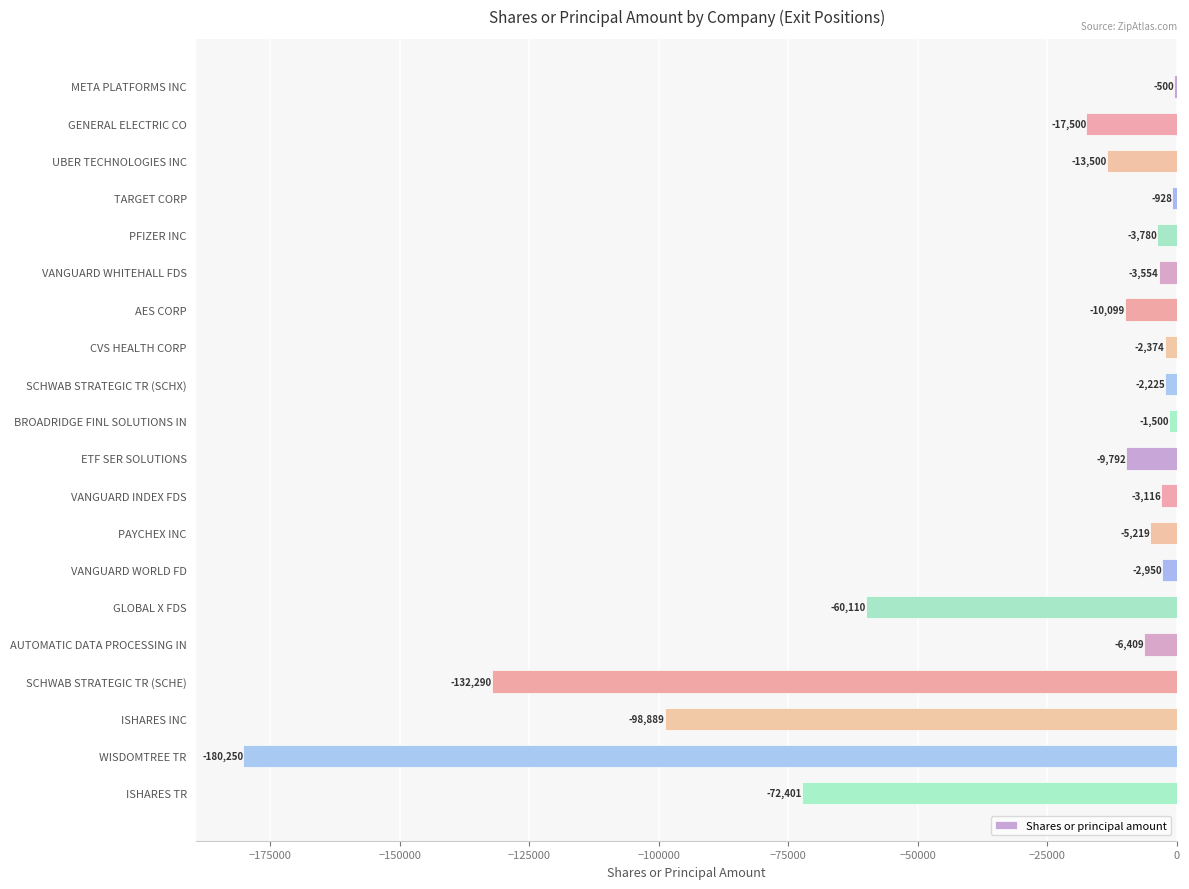

Which has a higher value, AUTOMATIC DATA PROCESSING IN or ETF SER SOLUTIONS?

AUTOMATIC DATA PROCESSING IN